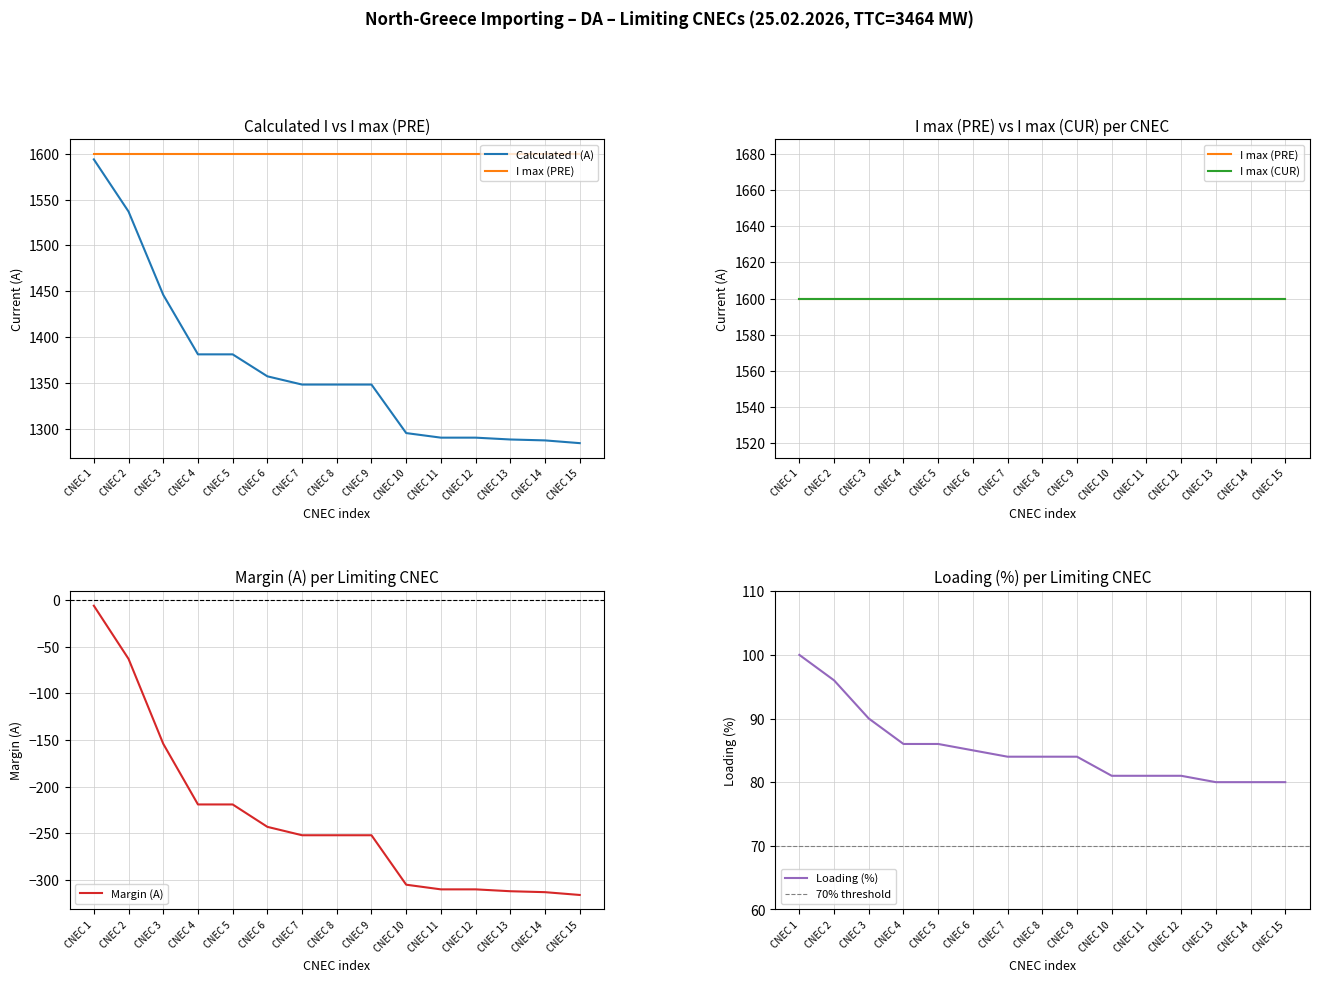

What is the sum of all Loading (%) values?

1278